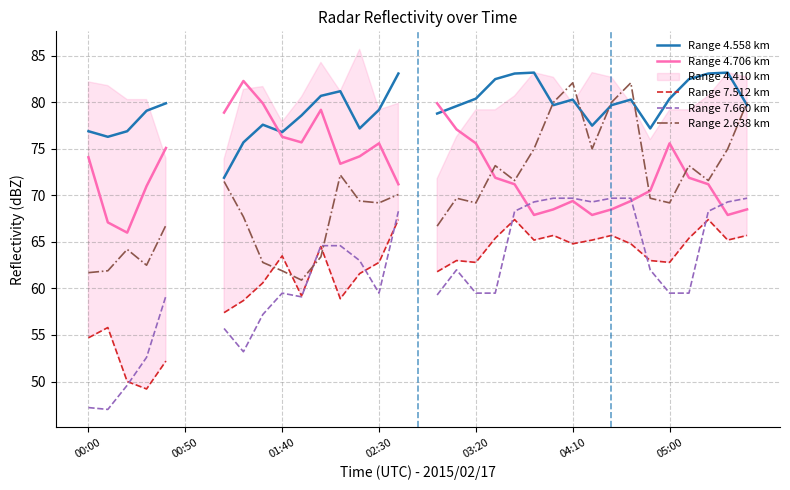

How many data points in Range 7.660 km are less than 62?

16